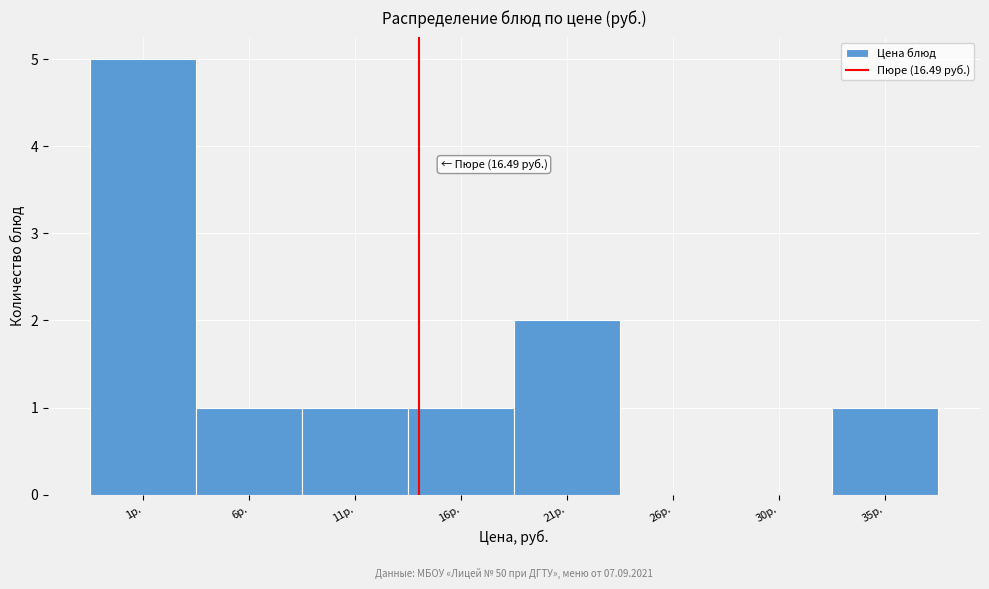

Reading left to right, list all the values displayed in this chart.

1р.=5	6р.=1	11р.=1	16р.=1	21р.=2	26р.=0	30р.=0	35р.=1